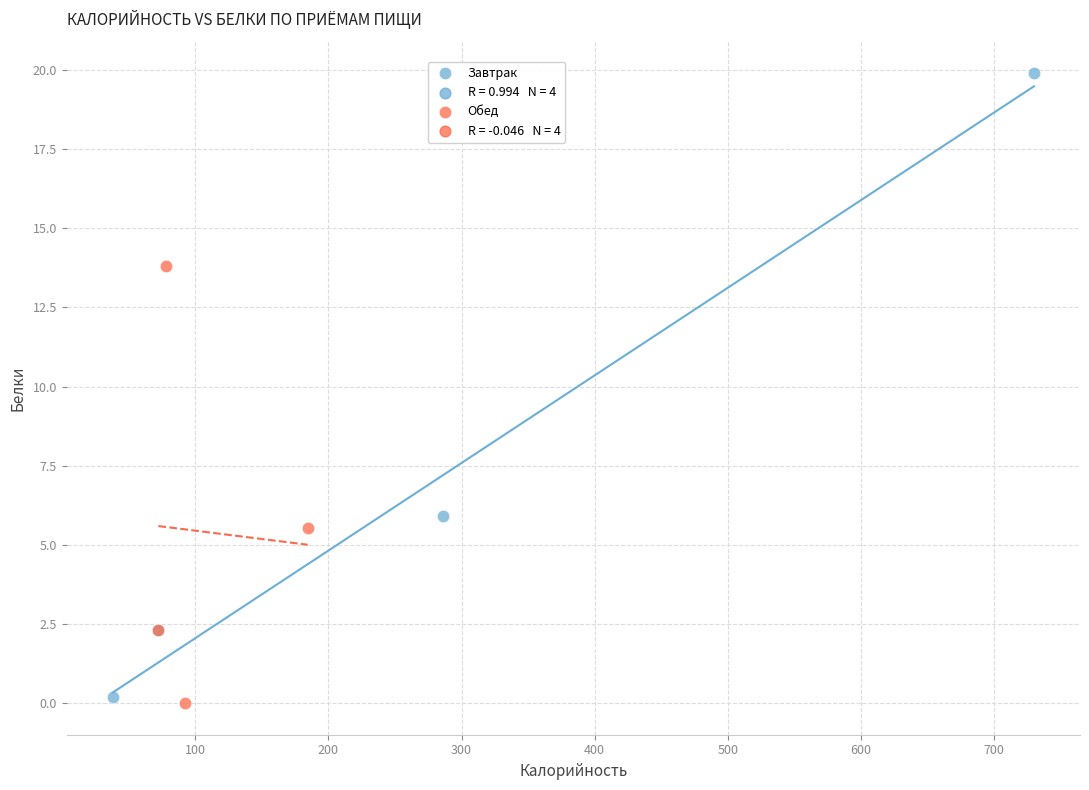

Which series reaches the maximum Y coordinate?

Завтрак